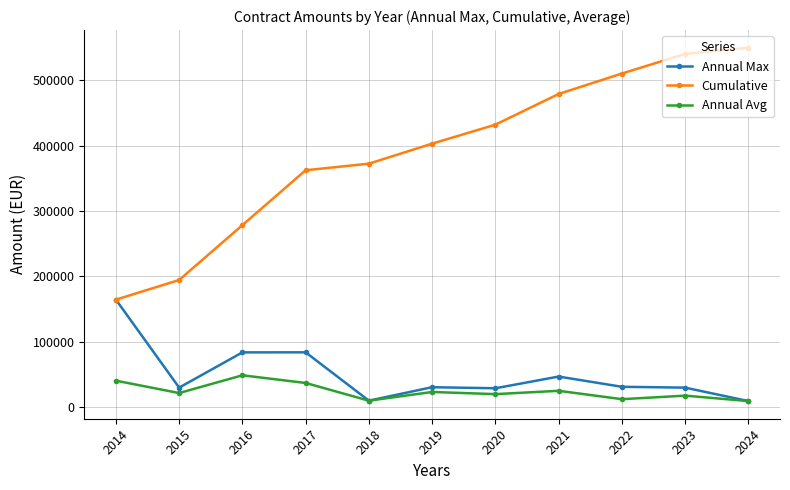

What is the value of the Annual Avg point at the 7th from the left?

20051.3